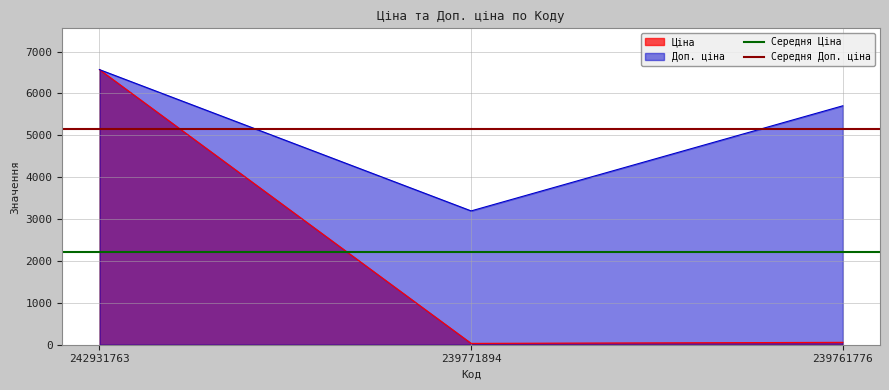

Is the value of Ціна at 239771894 greater than the value of Доп. ціна at 239771894?

No